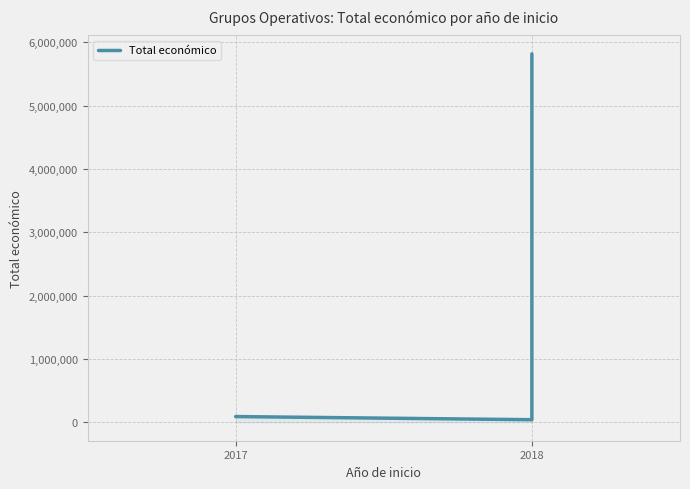

At which label is the value closest to 2930389?

2017